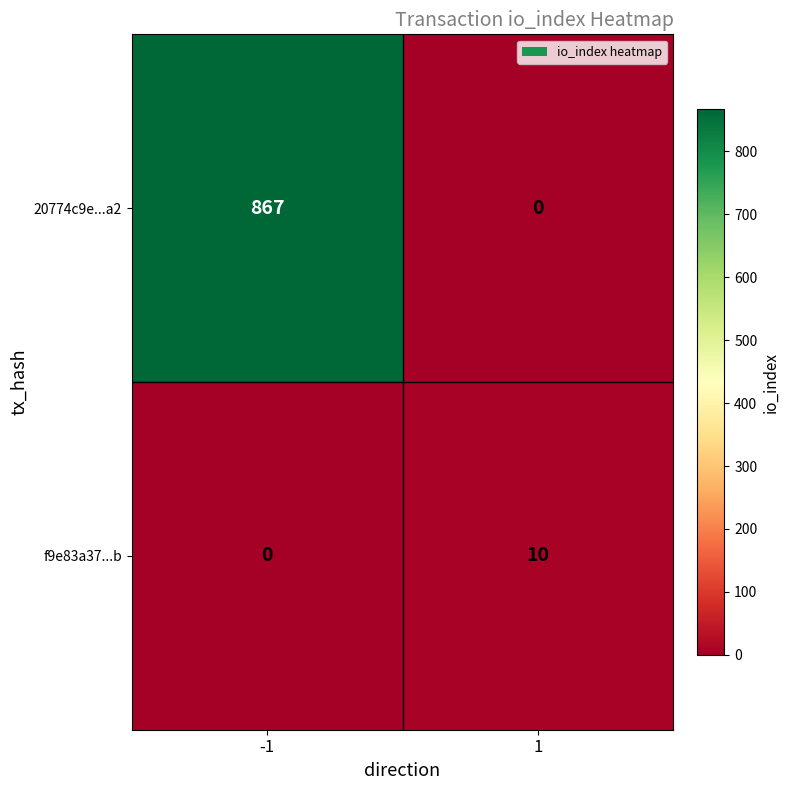

Between -1 and 1, which series saw the biggest shift?

20774c9e...a2